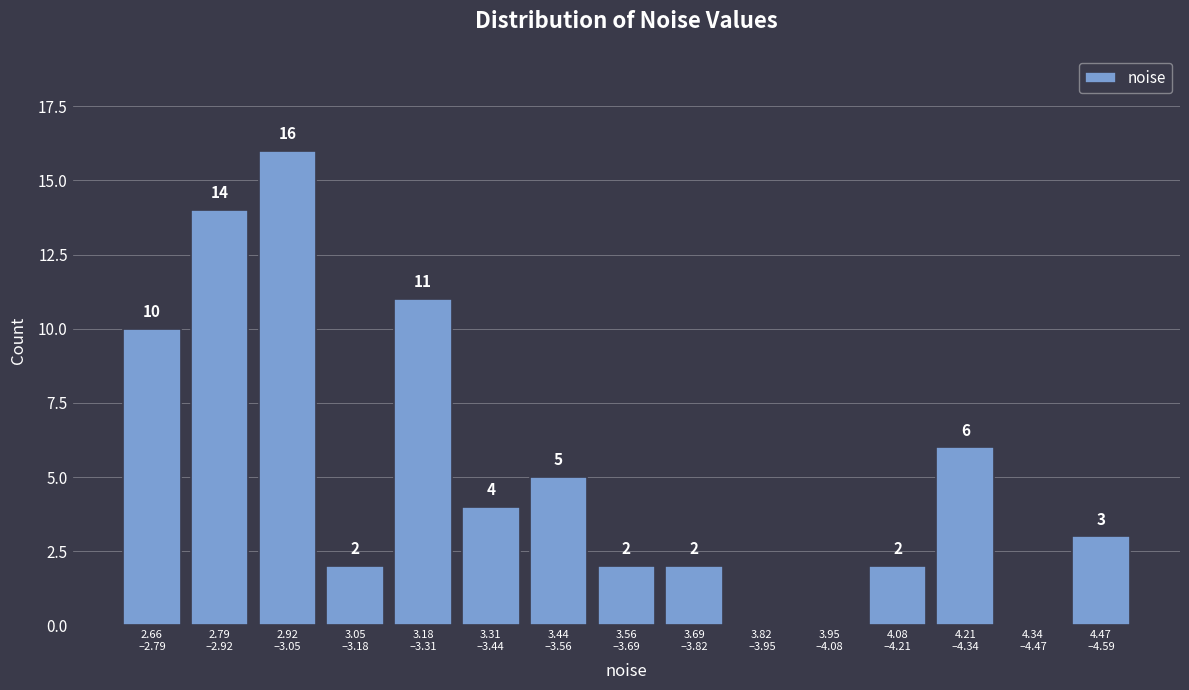

What is the maximum value shown in the chart?

16